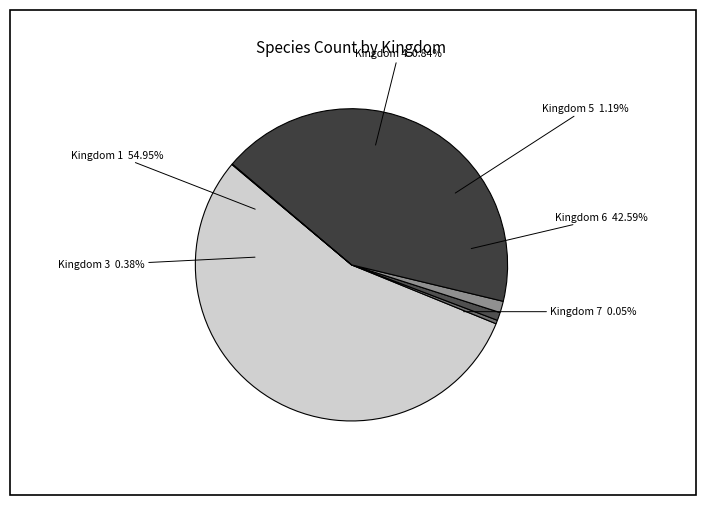

Which slice is the largest?

Kingdom 1